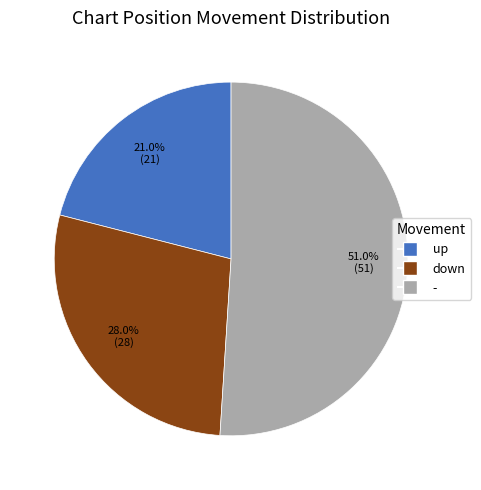

To the nearest percent, what is the average slice percentage?

33%